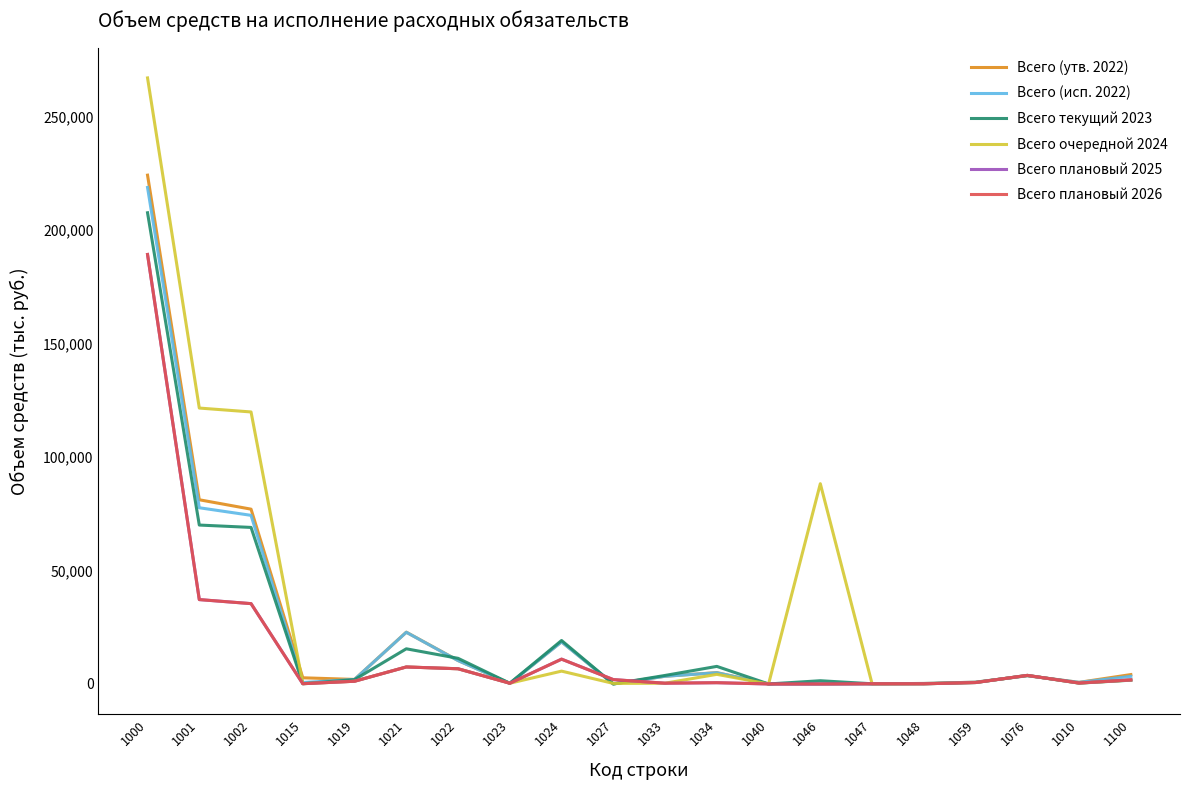

True or false: Всего (утв. 2022) has more than 1 points higher than both neighbors.

True